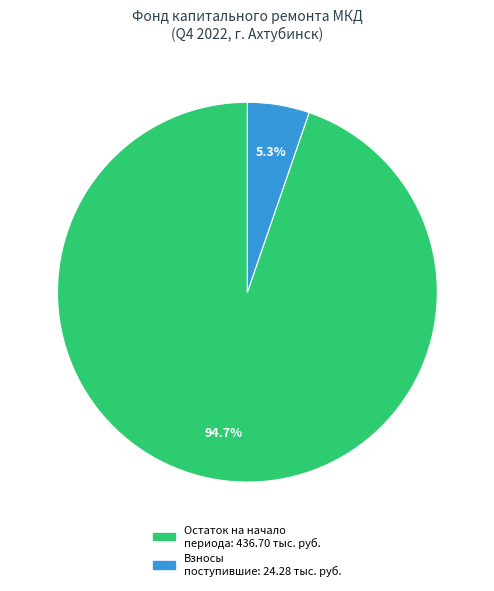

Is there any slice that represents more than half of the pie?

Yes